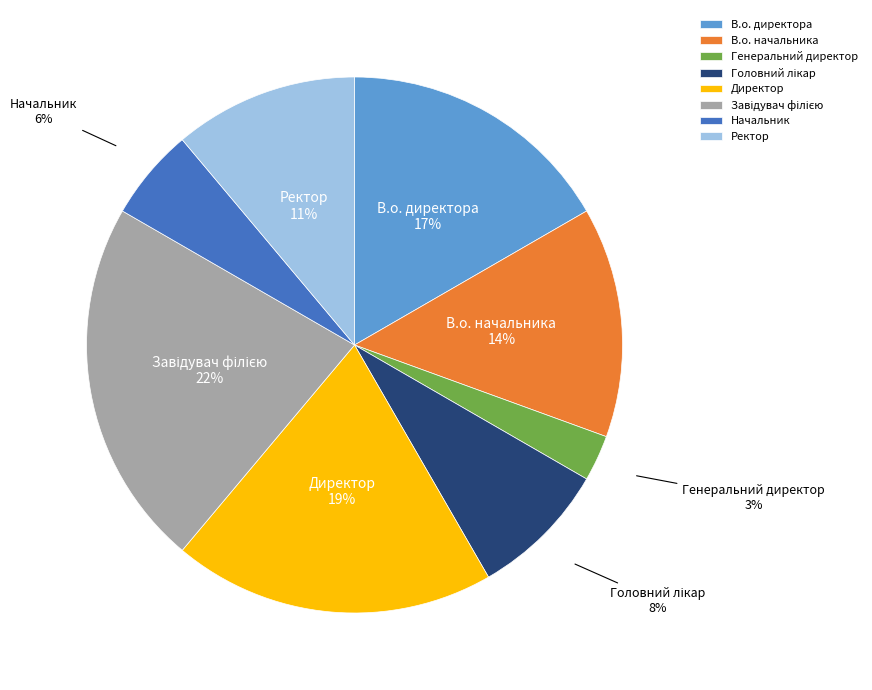

Between В.о. директора and Директор, which is larger?

Директор